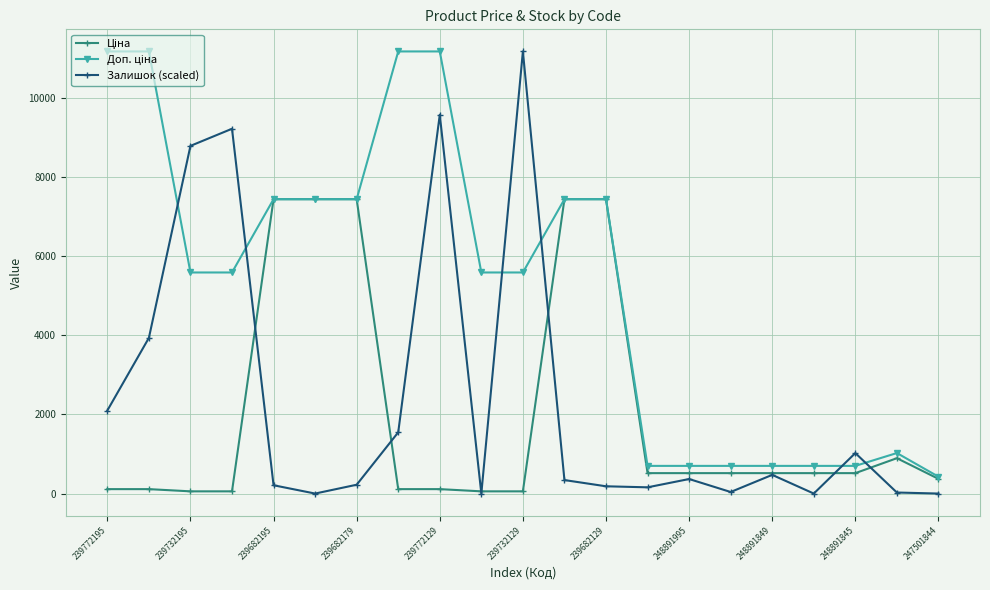

At how many categories does at least one series exceed 4532?

13